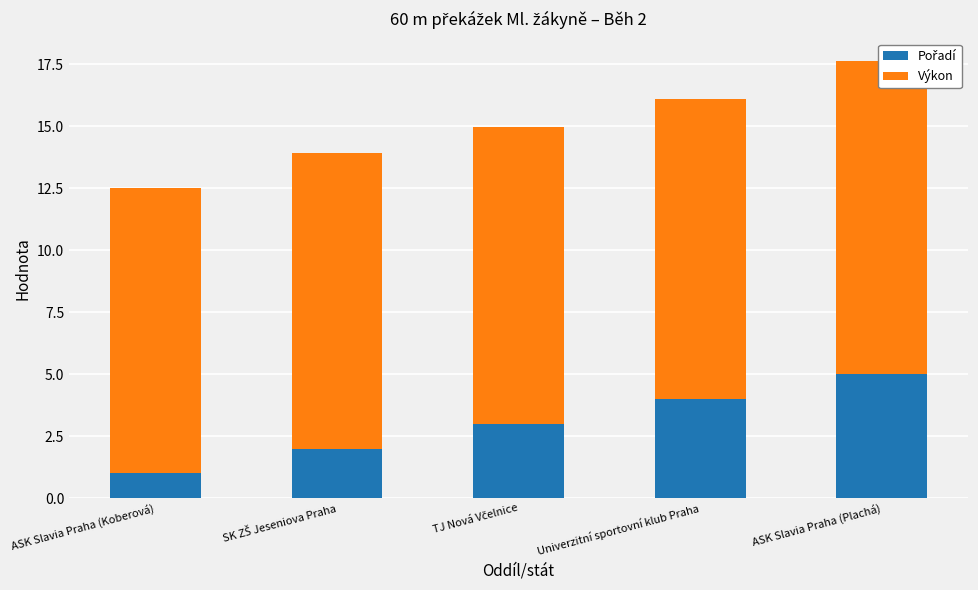

The value of Pořadí at ASK Slavia Praha (Plachá) is 5.0. True or false?

True